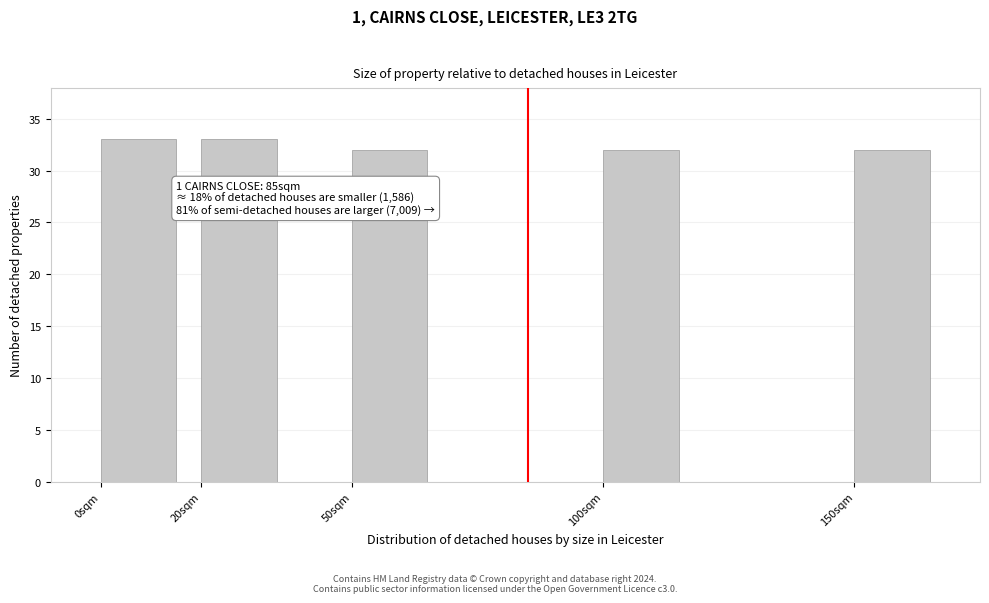

Reading left to right, extract all data points from this chart.

0sqm=33	20sqm=33	50sqm=32	100sqm=32	150sqm=32